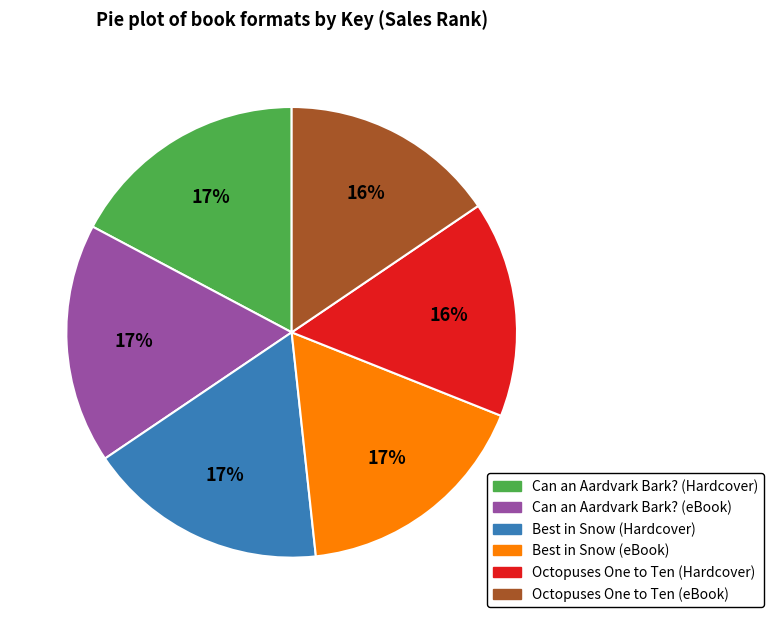

Is there a majority slice in this chart?

No